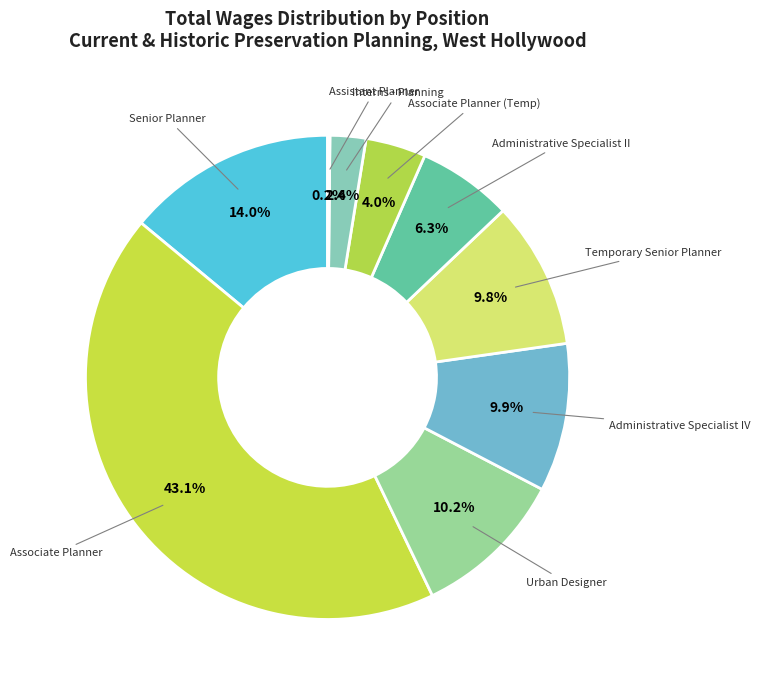

Do Urban Designer and Temporary Senior Planner together represent more than half of the pie?

No